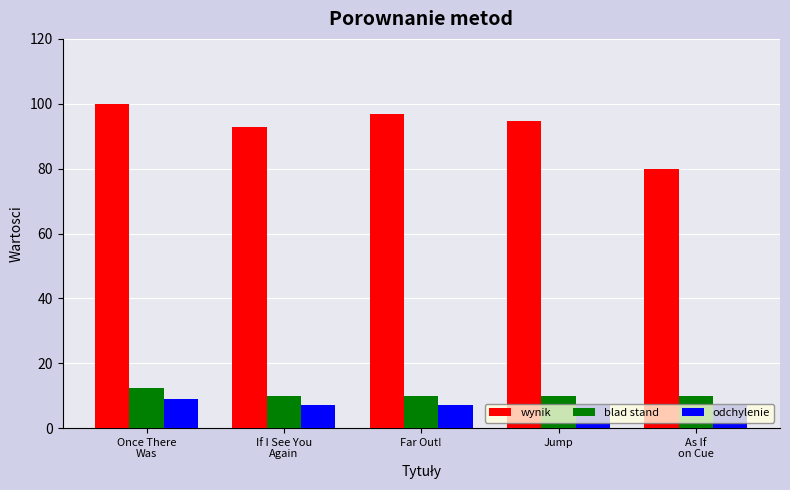

List the series in order of their peak value, highest first.

wynik, blad stand, odchylenie